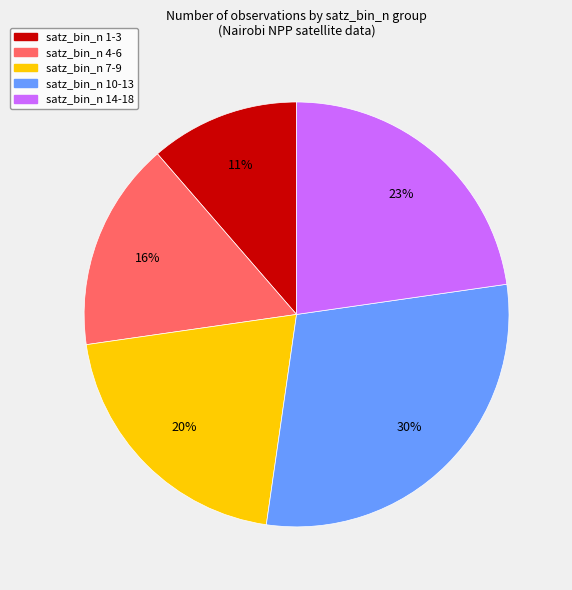

To the nearest percent, what is the average slice percentage?

20%